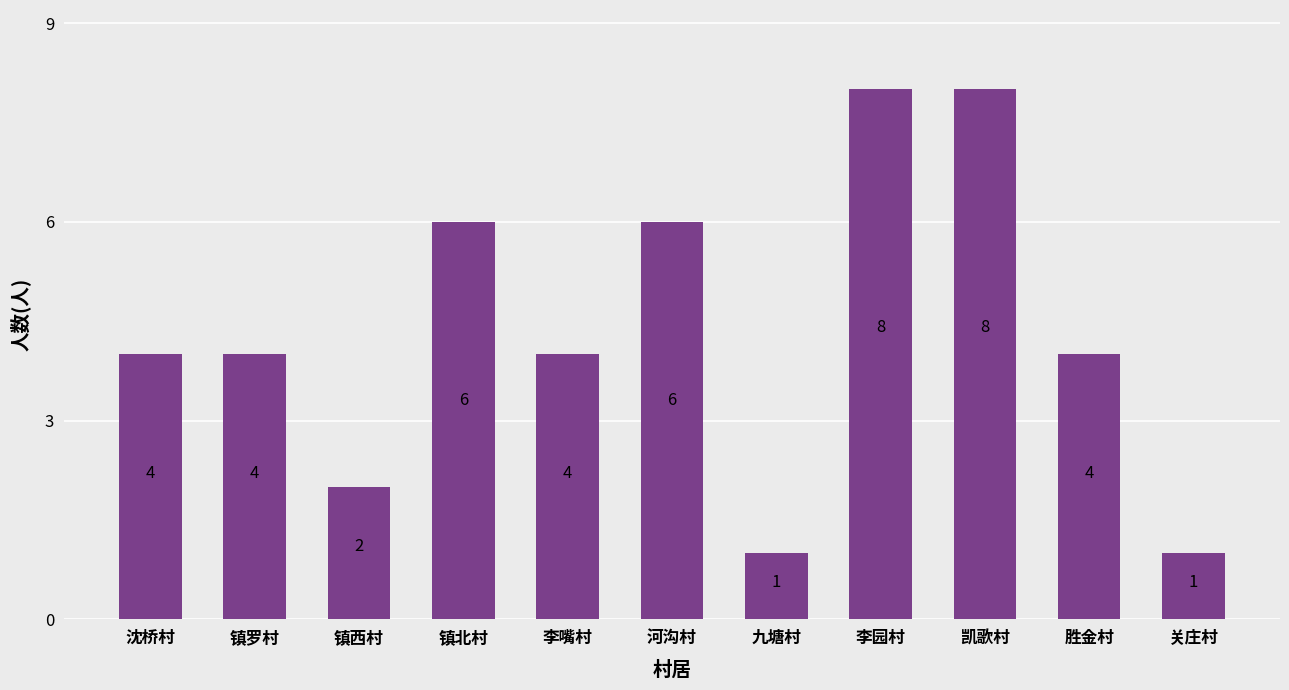

How many bars are there in total?

11